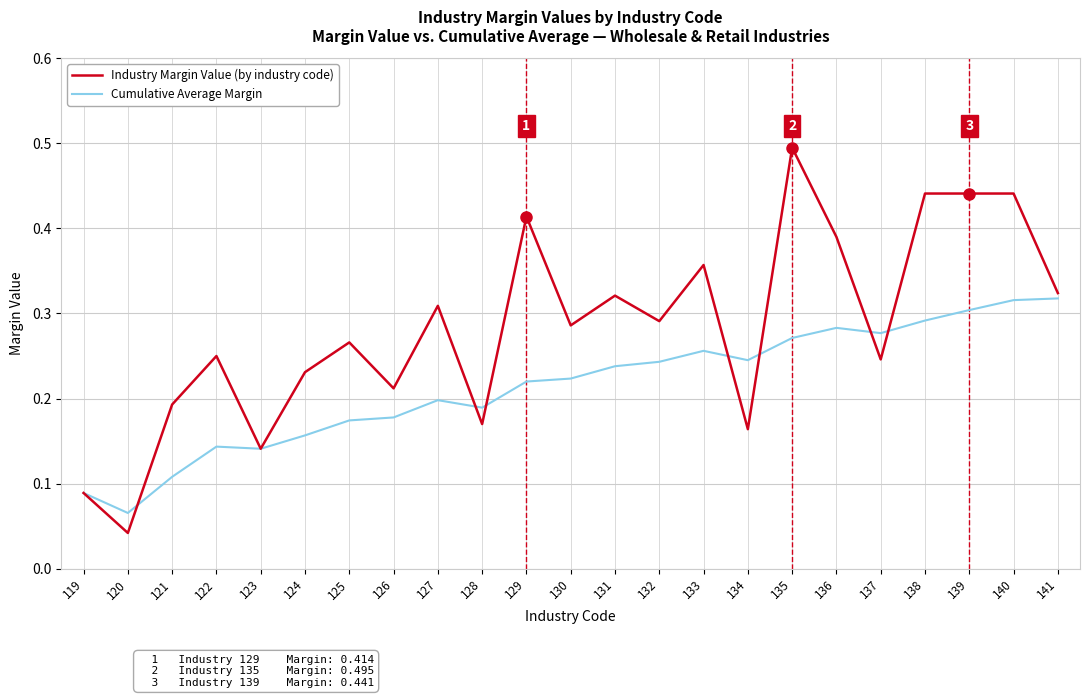

What is the greatest value displayed?

0.5